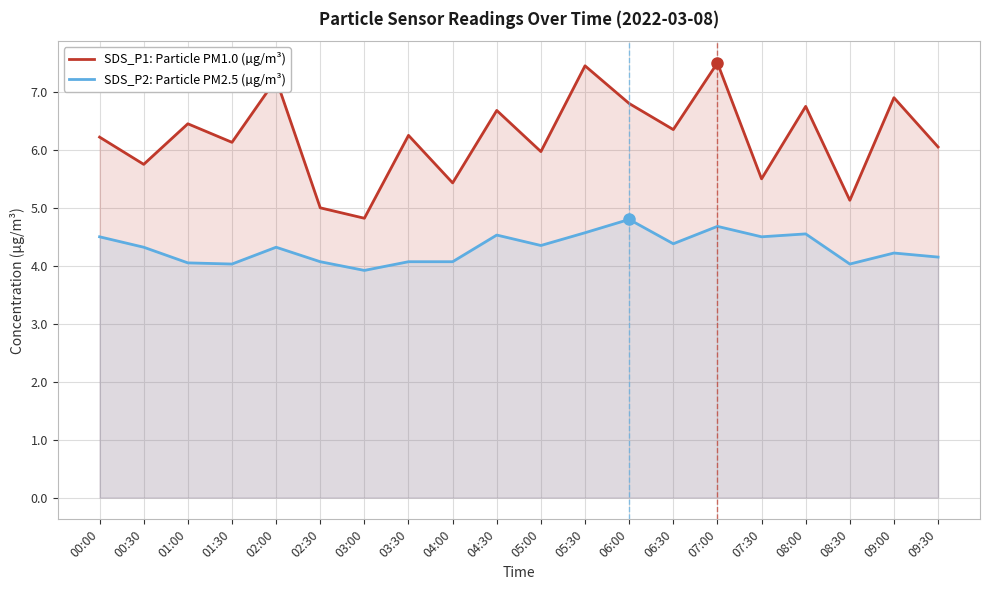

Does the chart display data point markers on the line(s)?

No